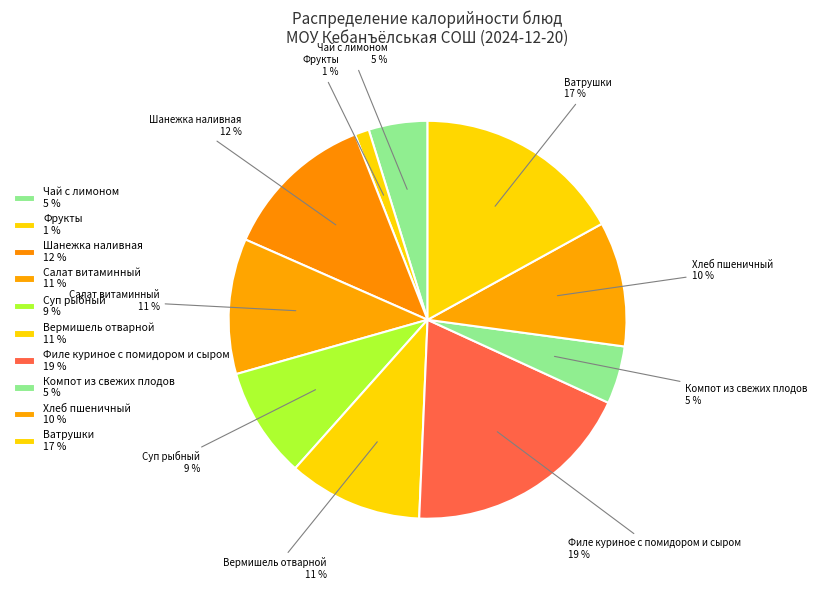

Combined, do Суп рыбный and Ватрушки account for over 50%?

No